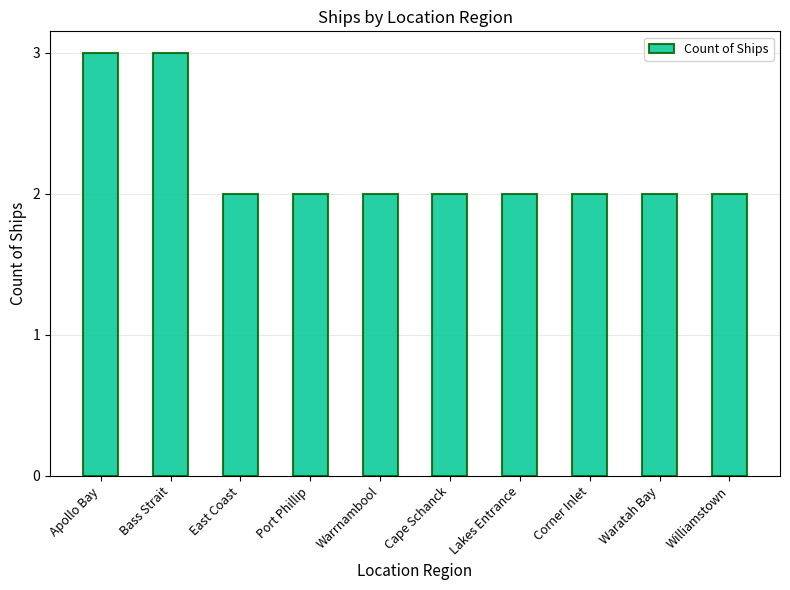

Reading left to right, what are all the values shown in this chart?

3	3	2	2	2	2	2	2	2	2